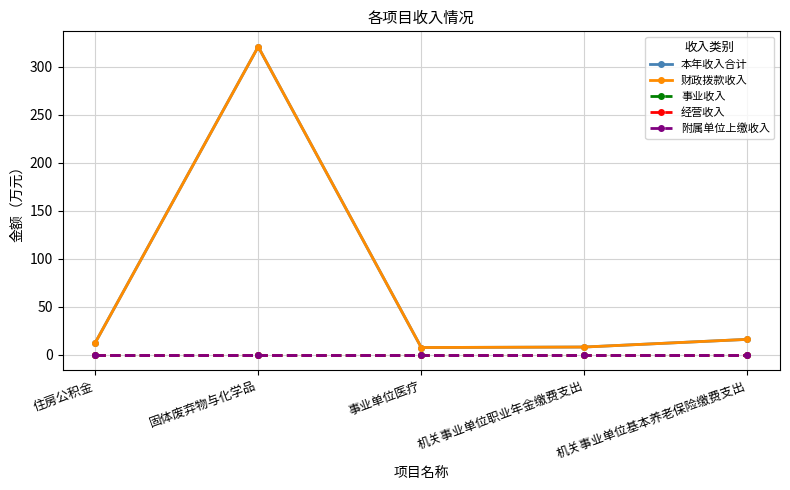

Reading left to right, extract all data points from this chart.

本年收入合计: 12.3	321.0	7.5	8.0	16.0
财政拨款收入: 12.3	321.0	7.5	8.0	16.0
事业收入: 0.0	0.0	0.0	0.0	0.0
经营收入: 0.0	0.0	0.0	0.0	0.0
附属单位上缴收入: 0.0	0.0	0.0	0.0	0.0